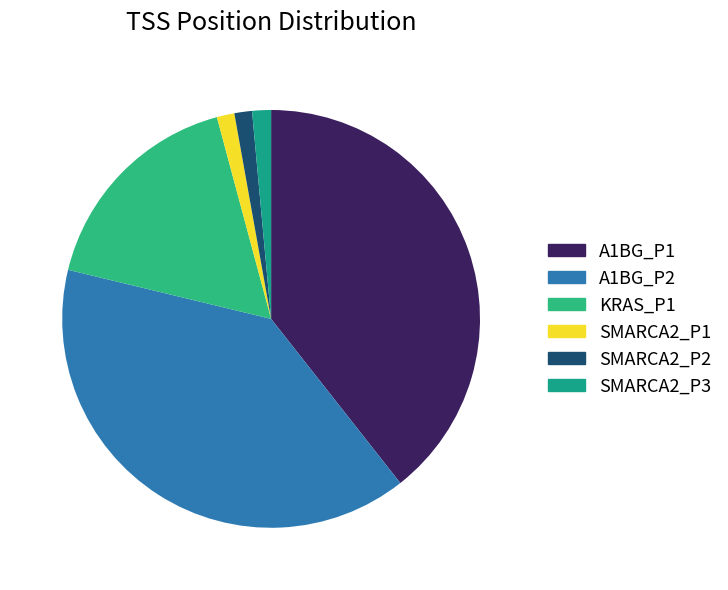

True or false: SMARCA2_P1 accounts for 1% of the total.

True